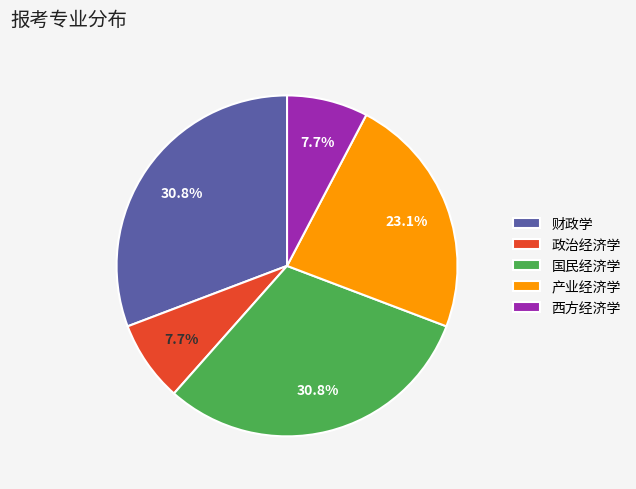

Is the sum of 政治经济学 and 产业经济学 greater than half?

No